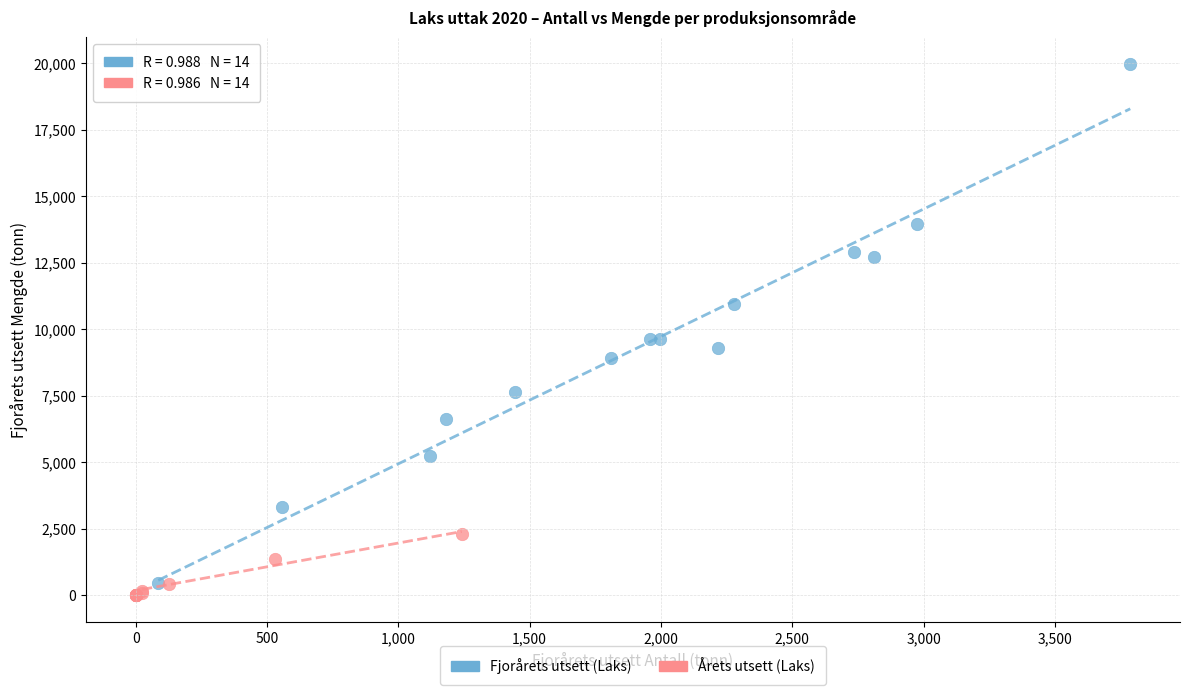

Which series reaches the maximum Y coordinate?

Fjorårets utsett (Laks)